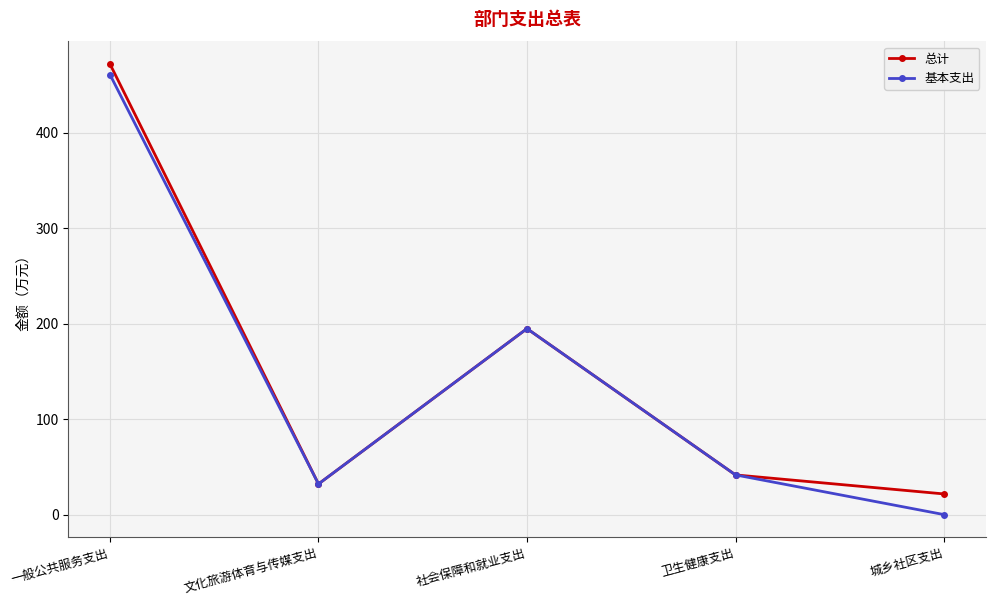

What position from the right is 社会保障和就业支出?

3